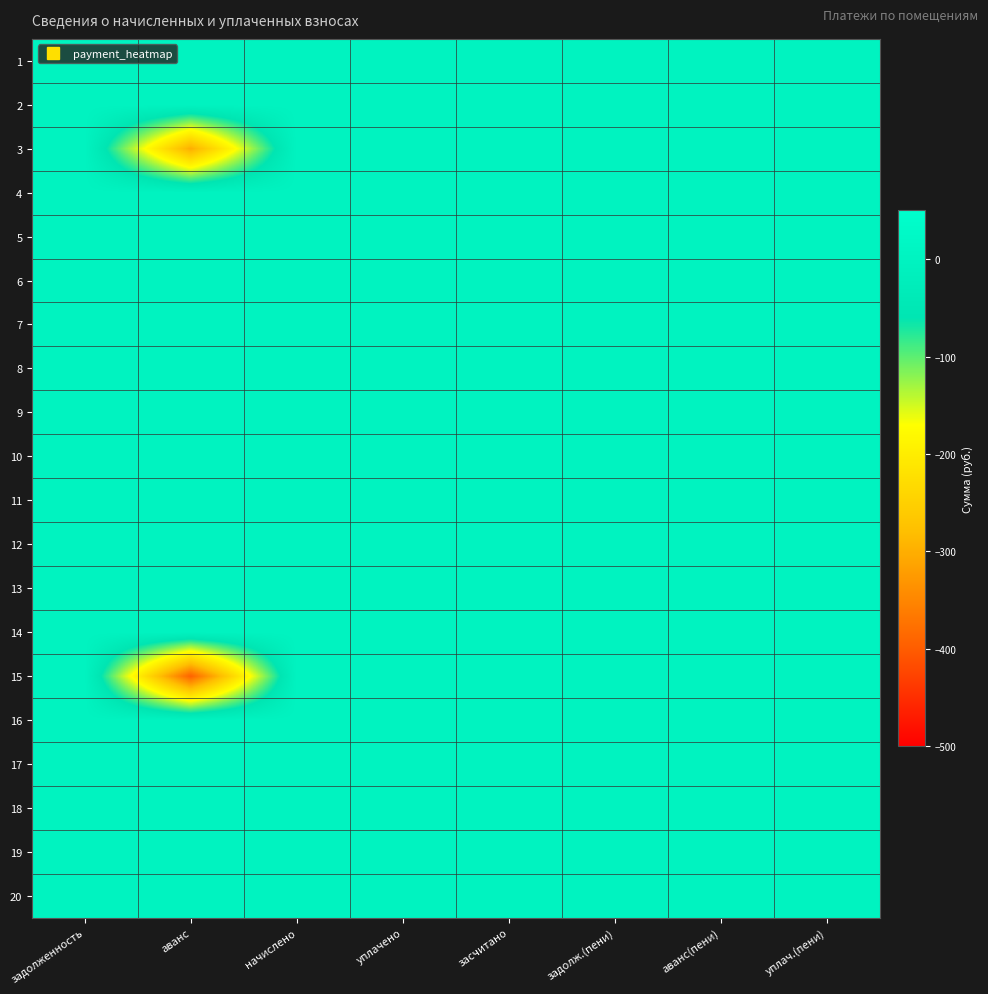

Reading left to right, what are all the values shown in this chart?

1: задолженность=0.0	аванс=0.0	начислено=0.0	уплачено=0.0	засчитано=0.0	задолж.(пени)=0.0	аванс(пени)=0.0	уплач.(пени)=0.0
2: задолженность=0.0	аванс=0.0	начислено=0.0	уплачено=0.0	засчитано=0.0	задолж.(пени)=0.0	аванс(пени)=0.0	уплач.(пени)=0.0
3: задолженность=0.0	аванс=-302.4	начислено=0.0	уплачено=0.0	засчитано=0.0	задолж.(пени)=0.0	аванс(пени)=0.0	уплач.(пени)=0.0
4: задолженность=0.0	аванс=0.0	начислено=0.0	уплачено=0.0	засчитано=0.0	задолж.(пени)=0.0	аванс(пени)=0.0	уплач.(пени)=0.0
5: задолженность=0.0	аванс=0.0	начислено=0.0	уплачено=0.0	засчитано=0.0	задолж.(пени)=0.0	аванс(пени)=0.0	уплач.(пени)=0.0
6: задолженность=0.0	аванс=0.0	начислено=0.0	уплачено=0.0	засчитано=0.0	задолж.(пени)=0.0	аванс(пени)=0.0	уплач.(пени)=0.0
7: задолженность=0.0	аванс=0.0	начислено=0.0	уплачено=0.0	засчитано=0.0	задолж.(пени)=0.0	аванс(пени)=0.0	уплач.(пени)=0.0
8: задолженность=0.0	аванс=0.0	начислено=0.0	уплачено=0.0	засчитано=0.0	задолж.(пени)=0.0	аванс(пени)=0.0	уплач.(пени)=0.0
9: задолженность=0.0	аванс=0.0	начислено=0.0	уплачено=0.0	засчитано=0.0	задолж.(пени)=0.0	аванс(пени)=0.0	уплач.(пени)=0.0
10: задолженность=0.0	аванс=0.0	начислено=0.0	уплачено=0.0	засчитано=0.0	задолж.(пени)=0.0	аванс(пени)=0.0	уплач.(пени)=0.0
11: задолженность=0.0	аванс=0.0	начислено=0.0	уплачено=0.0	засчитано=0.0	задолж.(пени)=0.0	аванс(пени)=0.0	уплач.(пени)=0.0
12: задолженность=0.0	аванс=0.0	начислено=0.0	уплачено=0.0	засчитано=0.0	задолж.(пени)=0.0	аванс(пени)=0.0	уплач.(пени)=0.0
13: задолженность=0.0	аванс=0.0	начислено=0.0	уплачено=0.0	засчитано=0.0	задолж.(пени)=0.0	аванс(пени)=0.0	уплач.(пени)=0.0
14: задолженность=0.0	аванс=0.0	начислено=0.0	уплачено=0.0	засчитано=0.0	задолж.(пени)=0.0	аванс(пени)=0.0	уплач.(пени)=0.0
15: задолженность=0.0	аванс=-394.8	начислено=0.0	уплачено=0.0	засчитано=0.0	задолж.(пени)=0.0	аванс(пени)=0.0	уплач.(пени)=0.0
16: задолженность=0.0	аванс=0.0	начислено=0.0	уплачено=0.0	засчитано=0.0	задолж.(пени)=0.0	аванс(пени)=0.0	уплач.(пени)=0.0
17: задолженность=0.0	аванс=0.0	начислено=0.0	уплачено=0.0	засчитано=0.0	задолж.(пени)=0.0	аванс(пени)=0.0	уплач.(пени)=0.0
18: задолженность=0.0	аванс=0.0	начислено=0.0	уплачено=0.0	засчитано=0.0	задолж.(пени)=0.0	аванс(пени)=0.0	уплач.(пени)=0.0
19: задолженность=0.0	аванс=0.0	начислено=0.0	уплачено=0.0	засчитано=0.0	задолж.(пени)=0.0	аванс(пени)=0.0	уплач.(пени)=0.0
20: задолженность=0.0	аванс=0.0	начислено=0.0	уплачено=0.0	засчитано=0.0	задолж.(пени)=0.0	аванс(пени)=0.0	уплач.(пени)=0.0